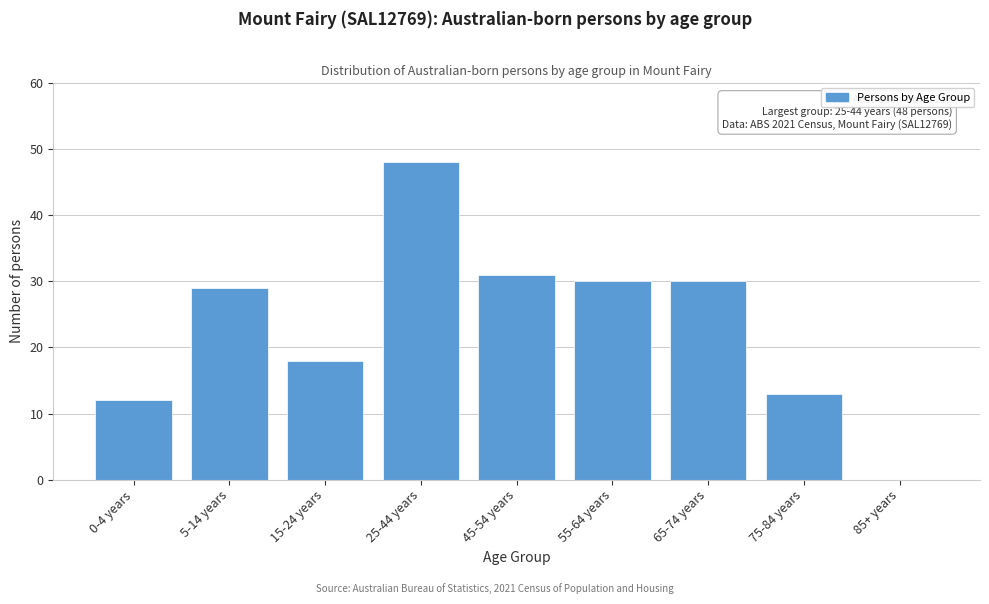

Reading left to right, transcribe all the data shown in this chart.

0-4 years=12	5-14 years=29	15-24 years=18	25-44 years=48	45-54 years=31	55-64 years=30	65-74 years=30	75-84 years=13	85+ years=0